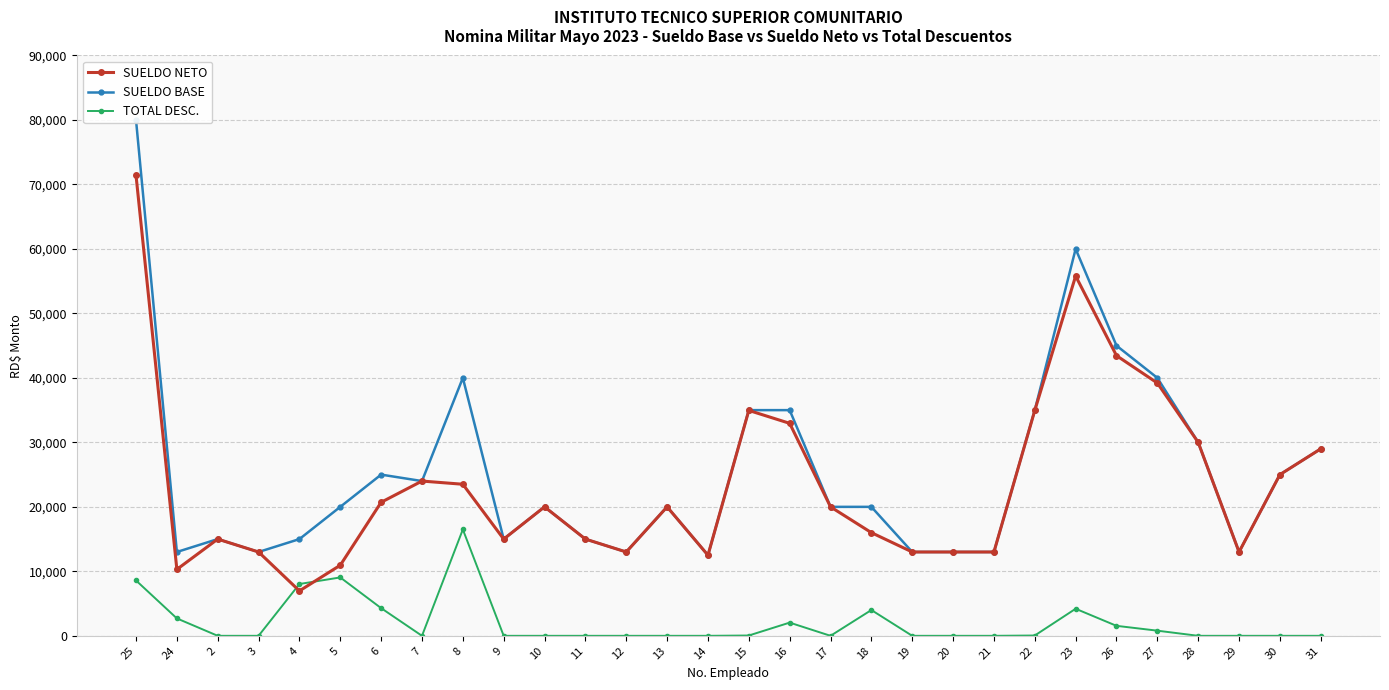

The value of SUELDO NETO at 6 is 32942.4. True or false?

False